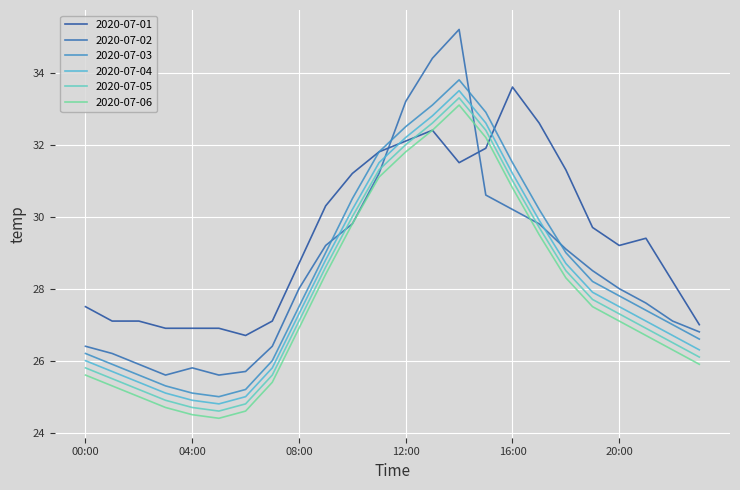

Which label corresponds to the smallest value in the chart?

05:00